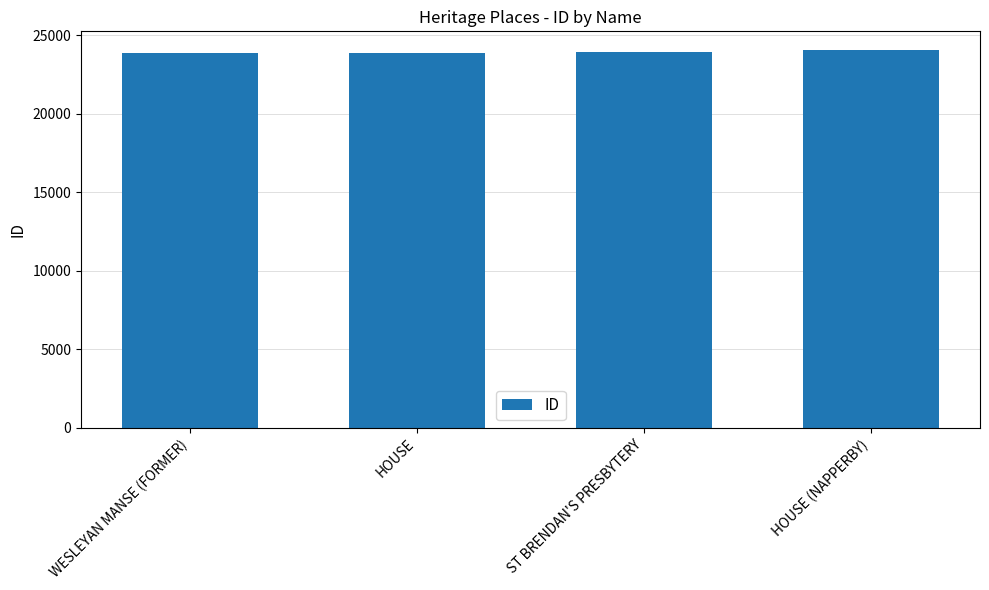

Count the number of categories in the chart.

4